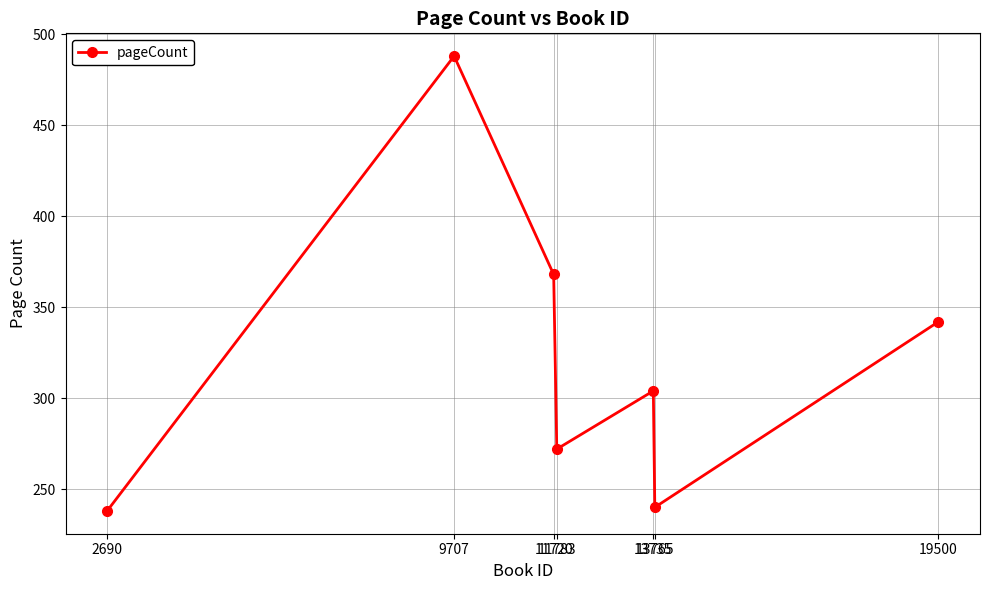

Reading left to right, what are all the values shown in this chart?

238	488	368	272	304	240	342